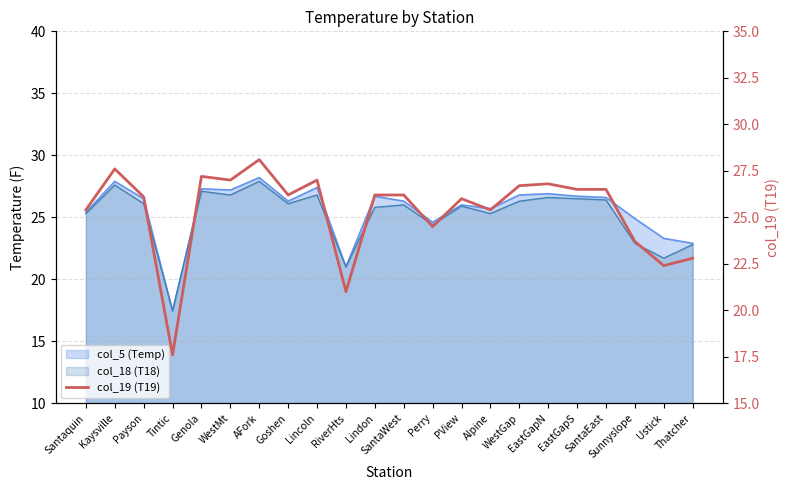

What position from the right is Santaquin?

22